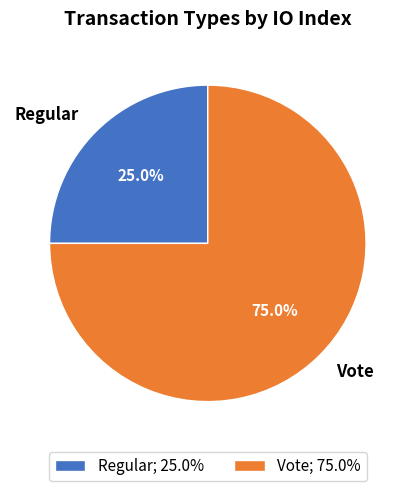

Is it true that Regular is 32% of the pie?

False